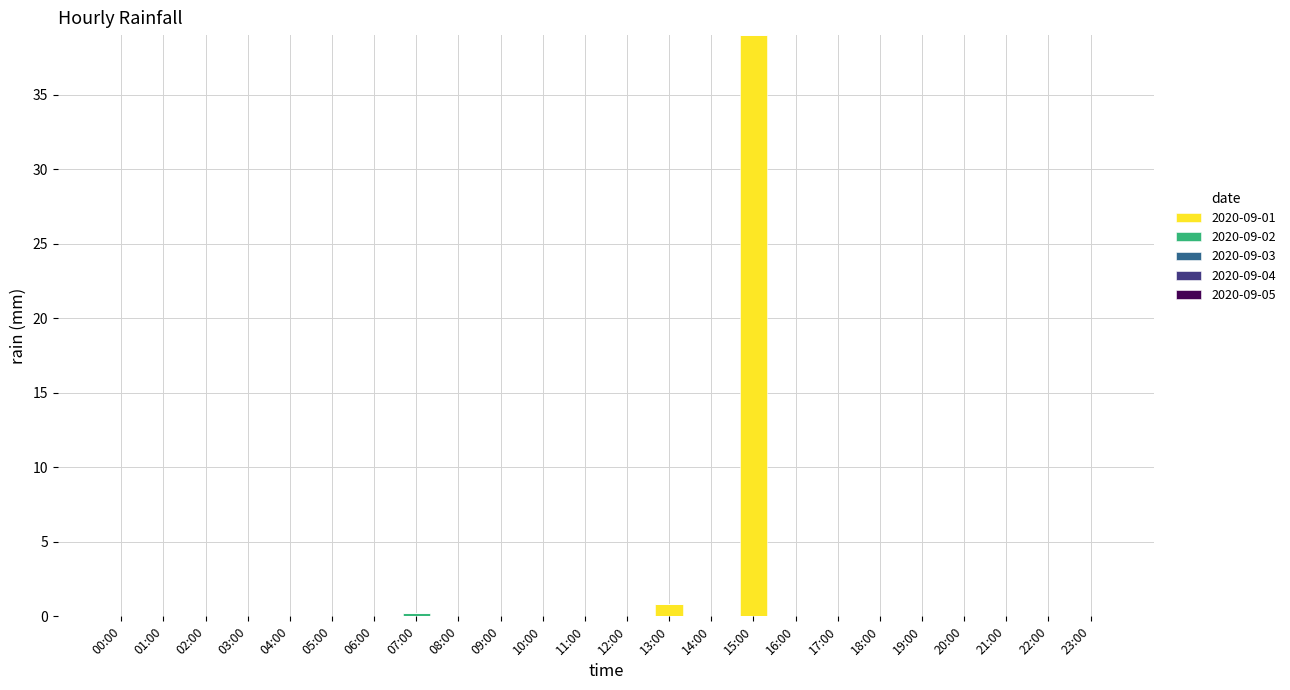

What is the maximum value for 2020-09-01?

39.0